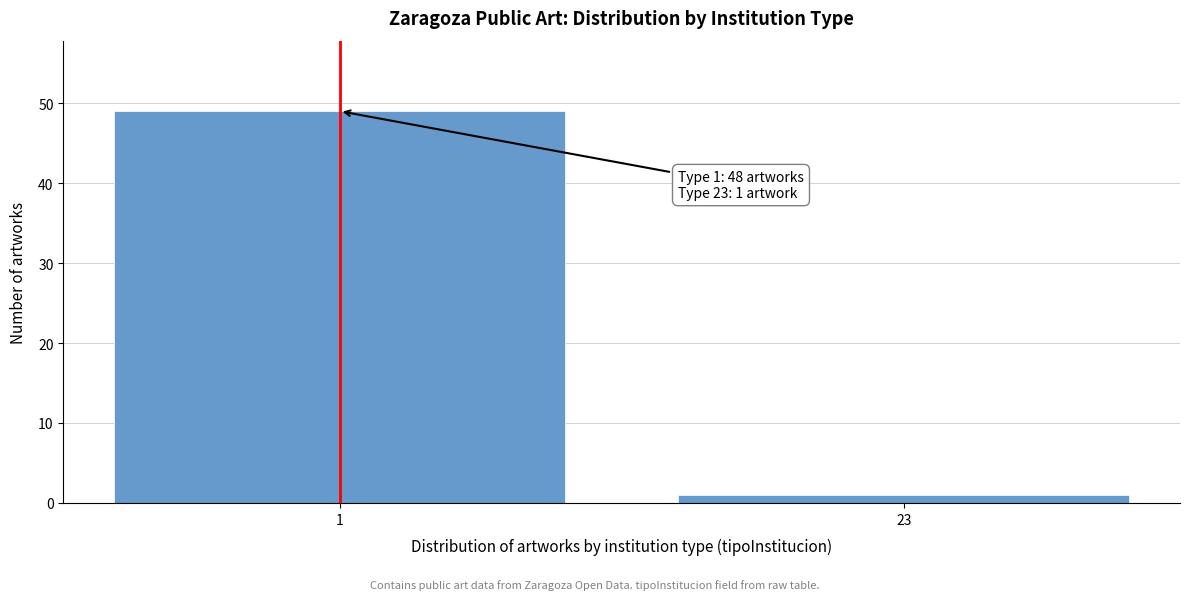

Reading left to right, extract all data points from this chart.

1=49	23=1